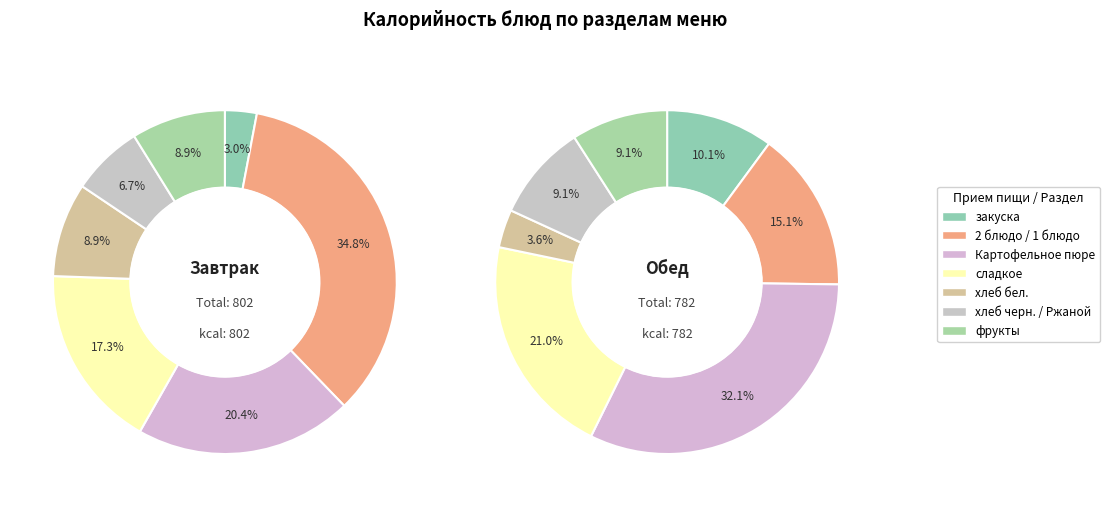

To the nearest percent, what is the average slice percentage?

14%